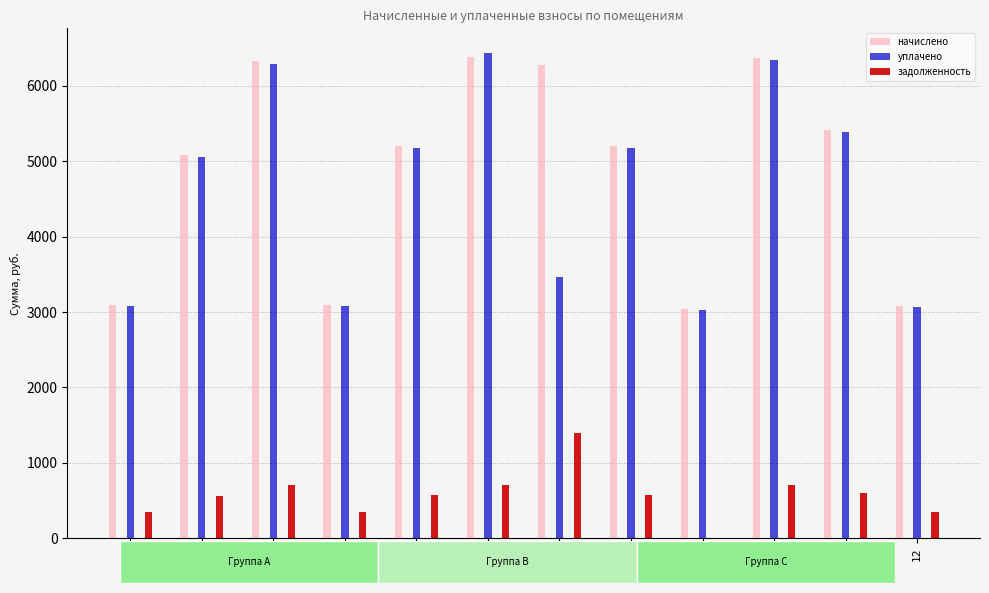

Which category has the highest value in the уплачено series?

6